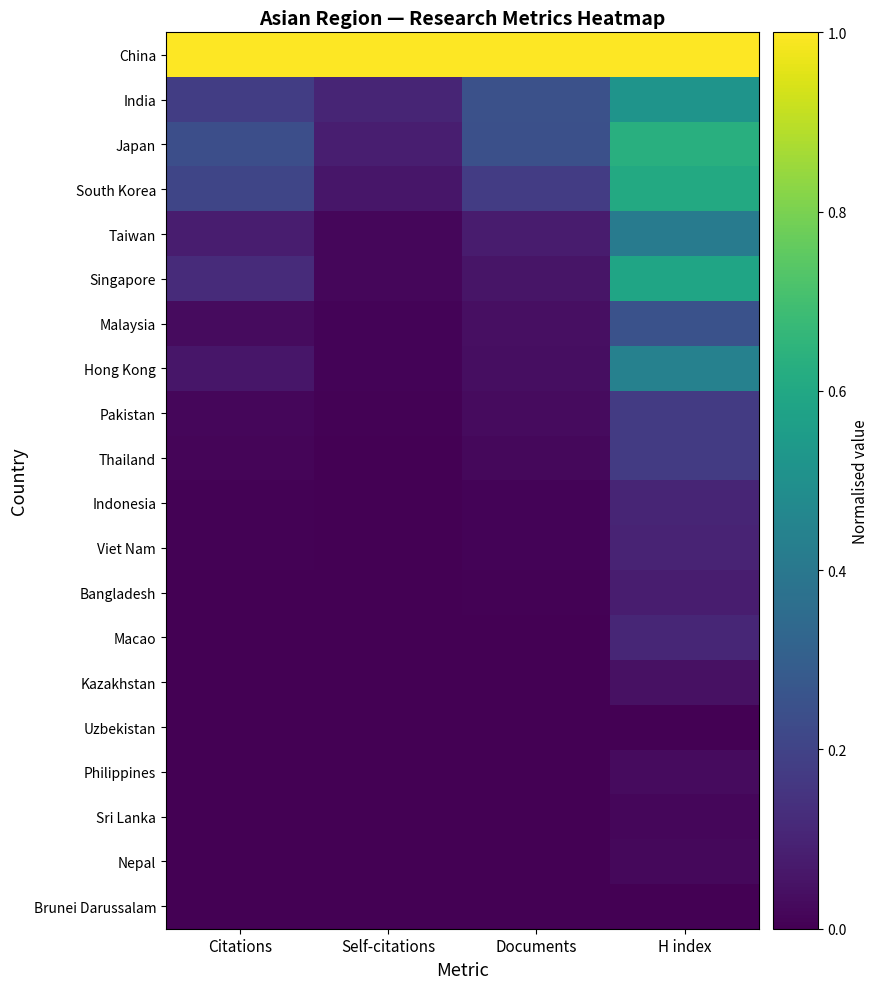

Between Self-citations and Citations, which is larger?

Self-citations